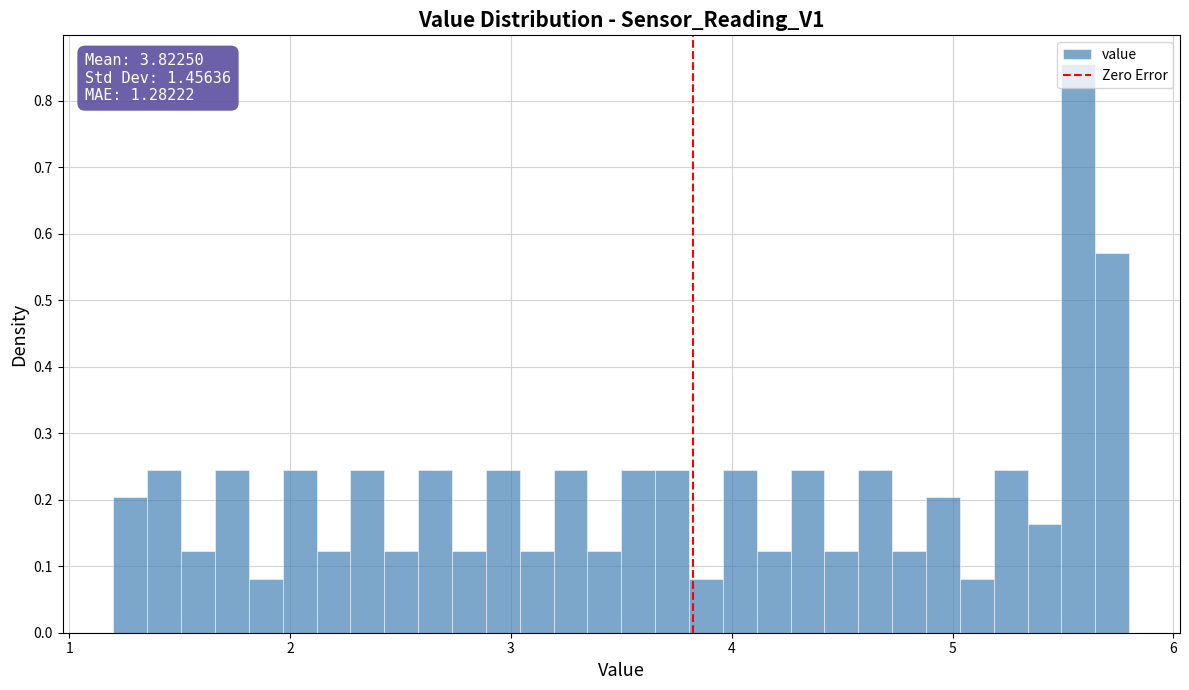

Read against the x-axis, roughly where is the centre of the tallest bar?

5.6